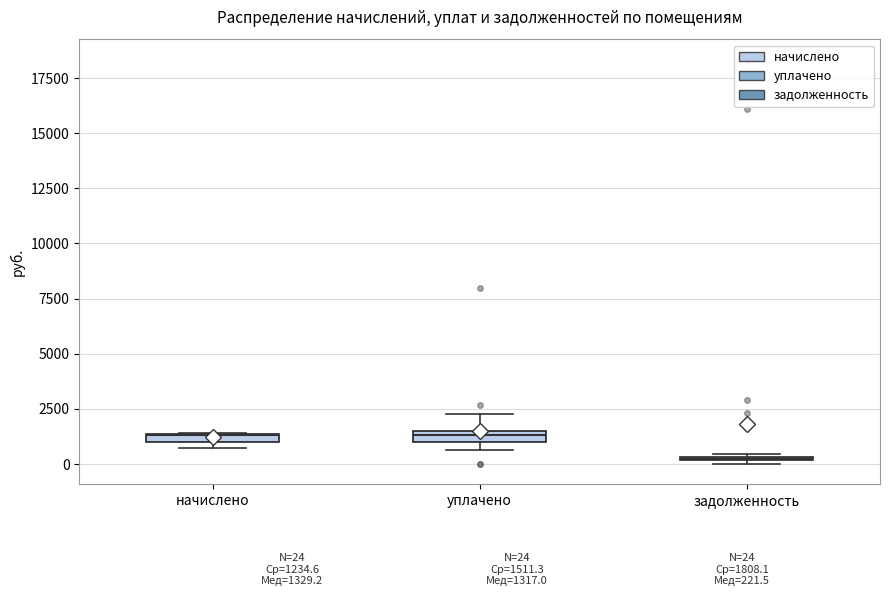

Where does the upper whisker of the box for уплачено end on the y-axis? The values are not printed on the chart, so give them approximately, as read against the axis.

2500